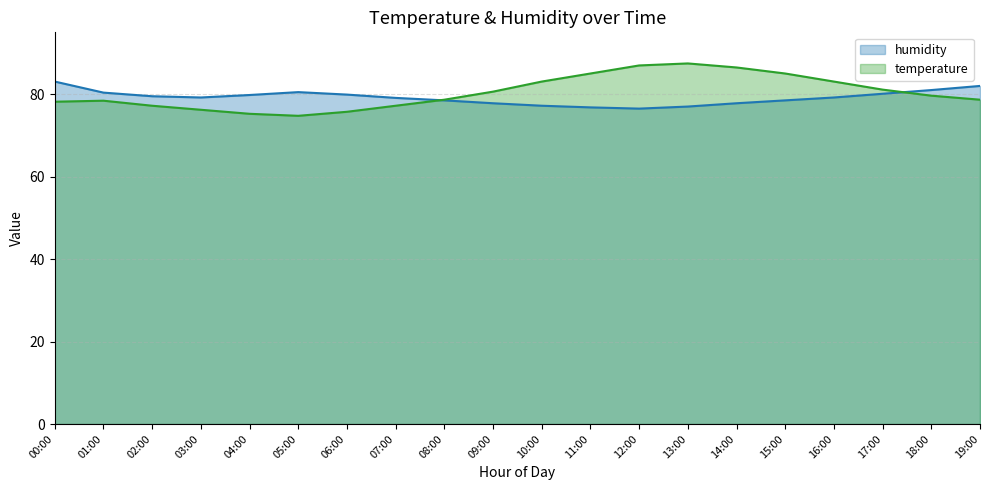

The value of temperature at 07:00 is 34.1. True or false?

False